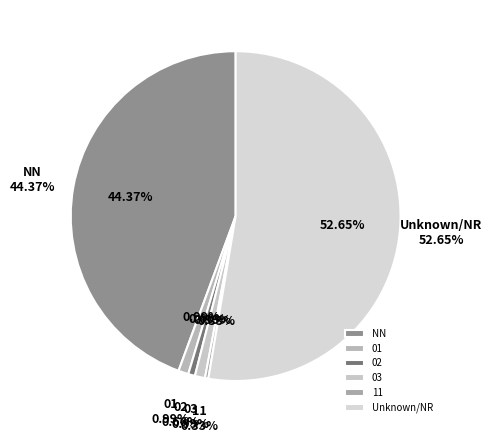

Between 02 and 01, which is larger?

01